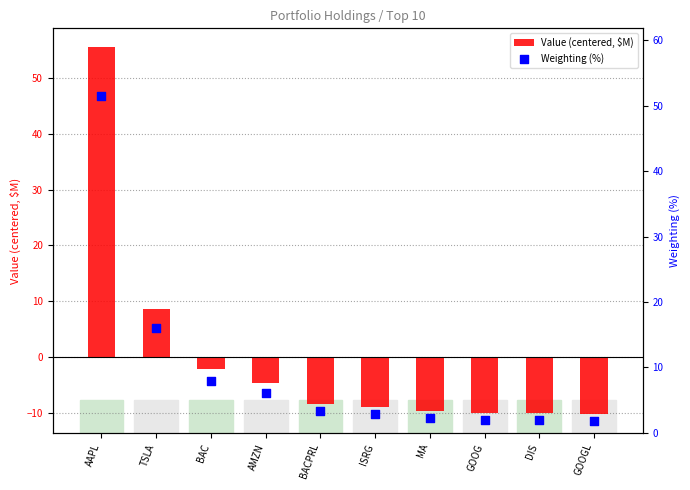

At which category is the sum across all series the highest?

AAPL